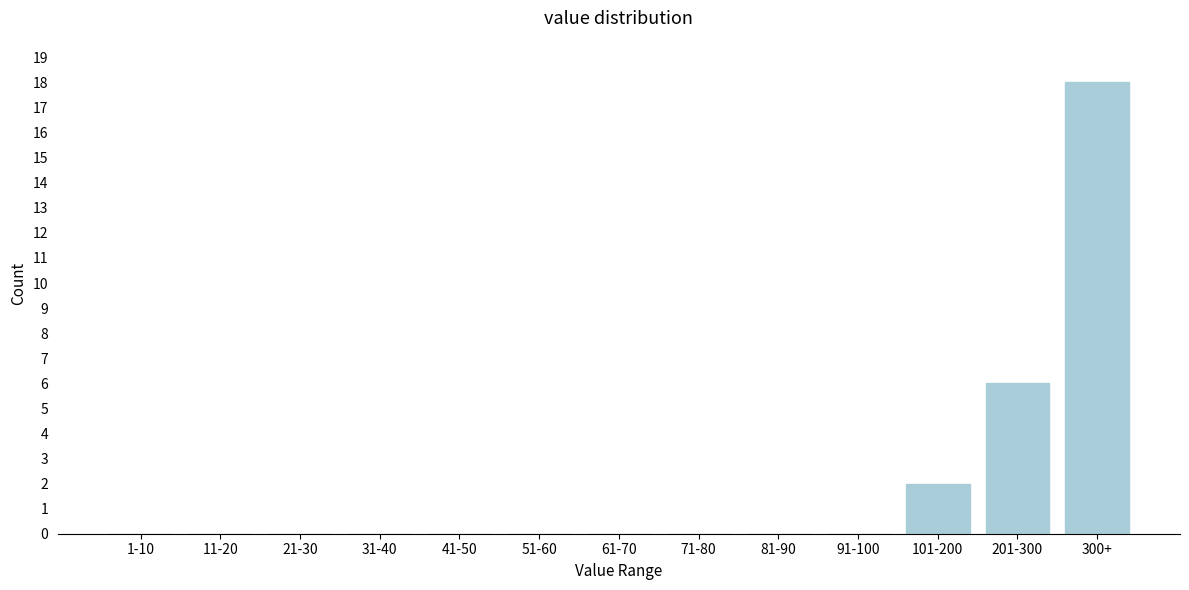

Reading left to right, list all the values displayed in this chart.

1-10=0	11-20=0	21-30=0	31-40=0	41-50=0	51-60=0	61-70=0	71-80=0	81-90=0	91-100=0	101-200=2	201-300=6	300+=18